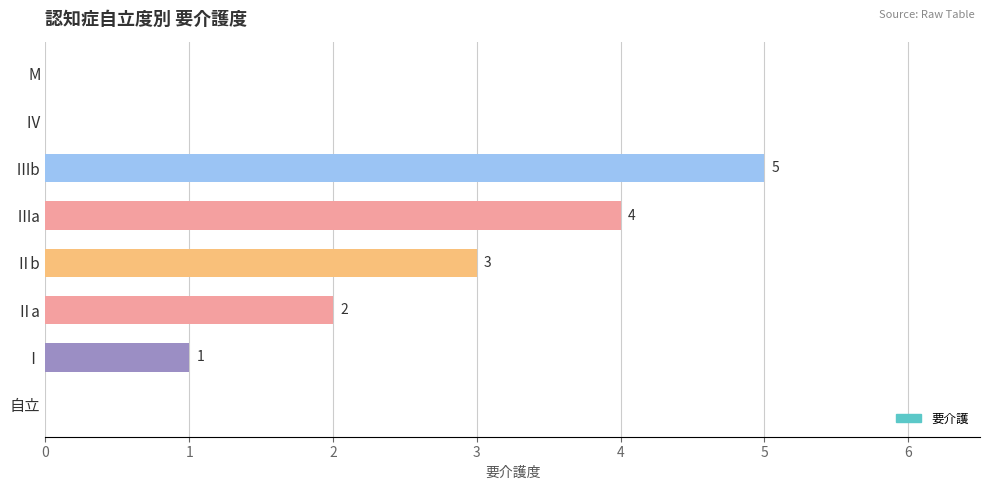

Which category has the highest value across all series?

Ⅲb